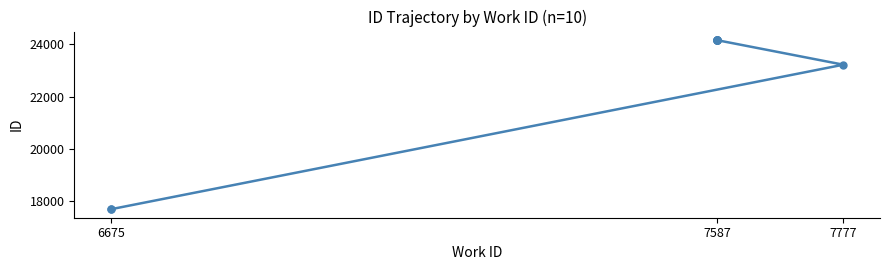

Is it true that the value at 7587 is 24164?

True